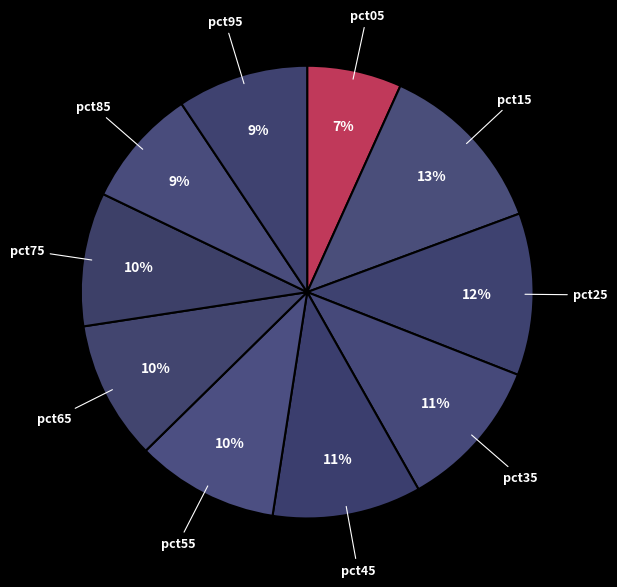

Between pct75 and pct25, which is larger?

pct25